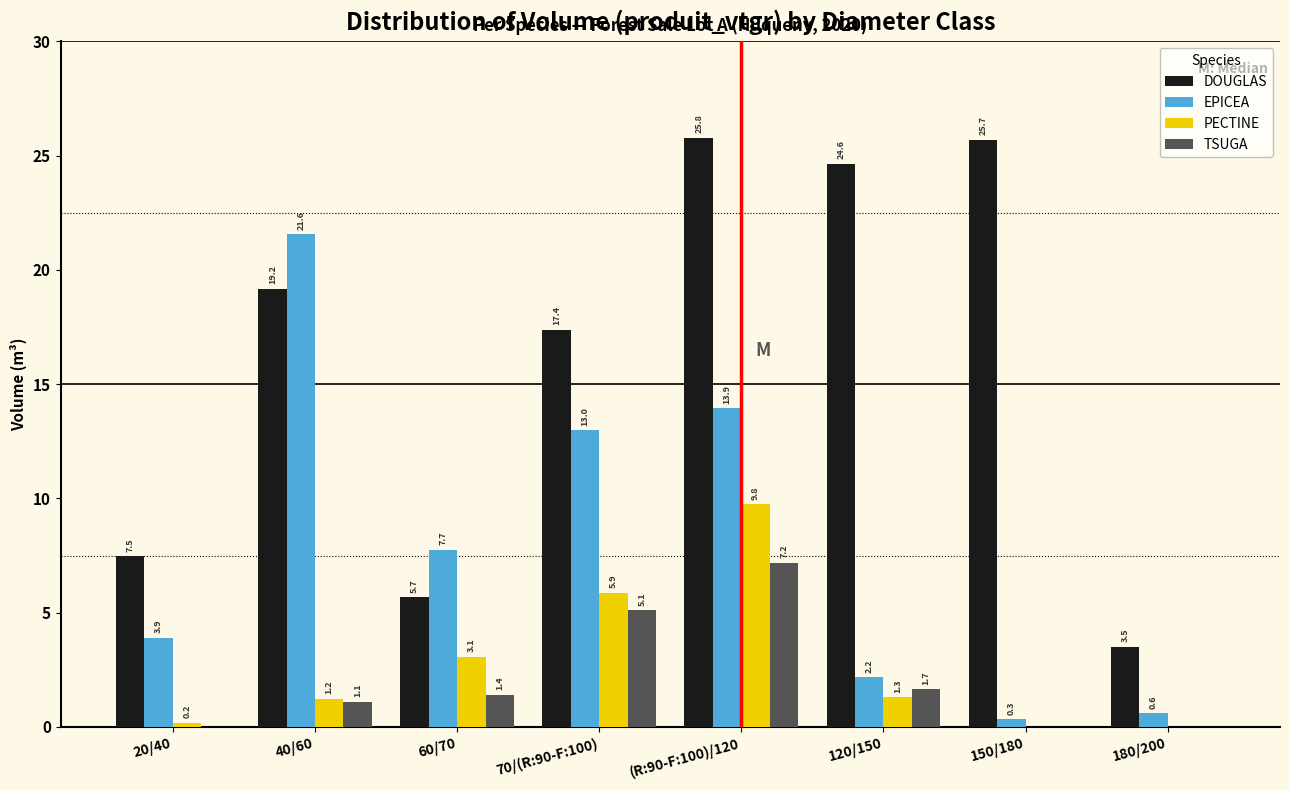

Reading left to right, list all the values displayed in this chart.

DOUGLAS: 20/40=7.5	40/60=19.2	60/70=5.7	70/(R:90-F:100)=17.4	(R:90-F:100)/120=25.8	120/150=24.6	150/180=25.7	180/200=3.5
EPICEA: 20/40=3.9	40/60=21.6	60/70=7.7	70/(R:90-F:100)=13.0	(R:90-F:100)/120=13.9	120/150=2.2	150/180=0.3	180/200=0.6
PECTINE: 20/40=0.2	40/60=1.2	60/70=3.1	70/(R:90-F:100)=5.9	(R:90-F:100)/120=9.8	120/150=1.3	150/180=0.0	180/200=0.0
TSUGA: 20/40=0.0	40/60=1.1	60/70=1.4	70/(R:90-F:100)=5.1	(R:90-F:100)/120=7.2	120/150=1.7	150/180=0.0	180/200=0.0